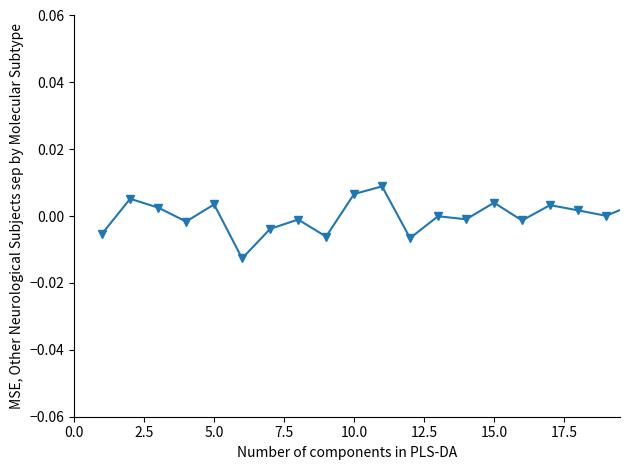

True or false: there are more than 2 points higher than both neighbors.

True